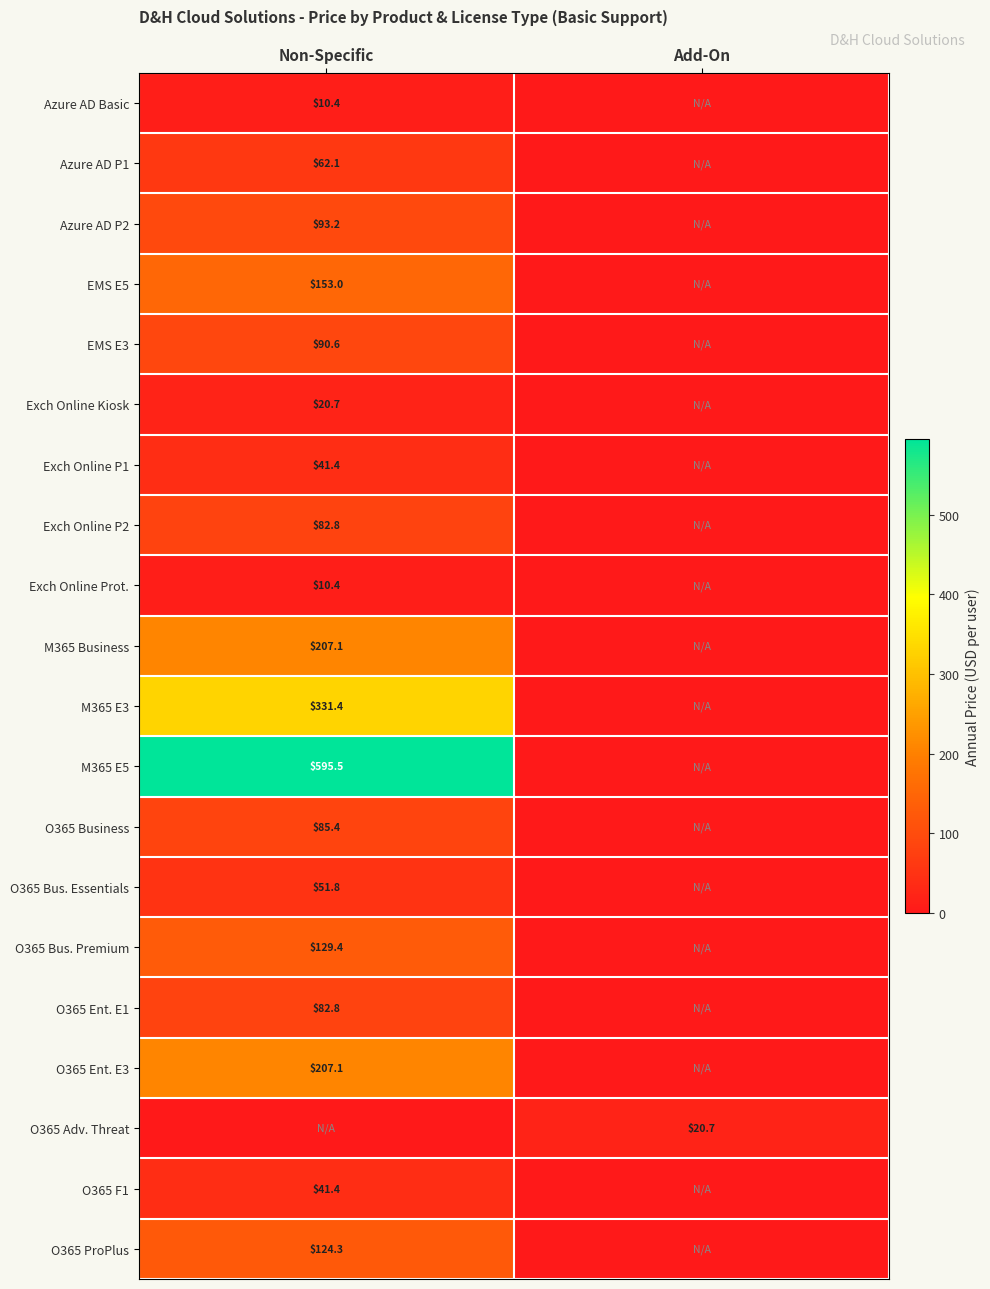

The Exch Online P1 series shows 41.4 at Non-Specific. True or false?

True